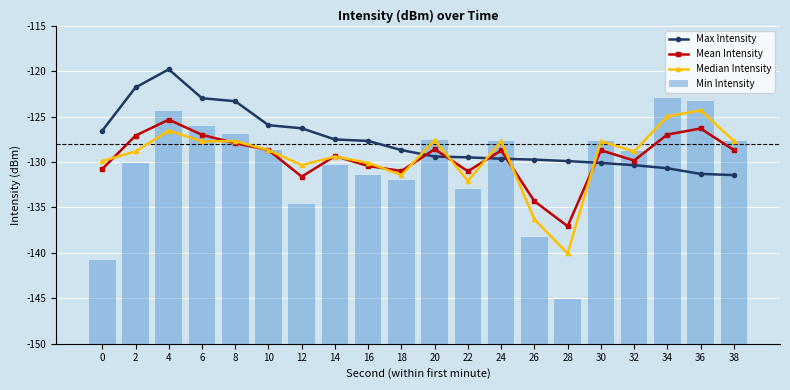

What is the sum of all Median Intensity values?

-2588.0